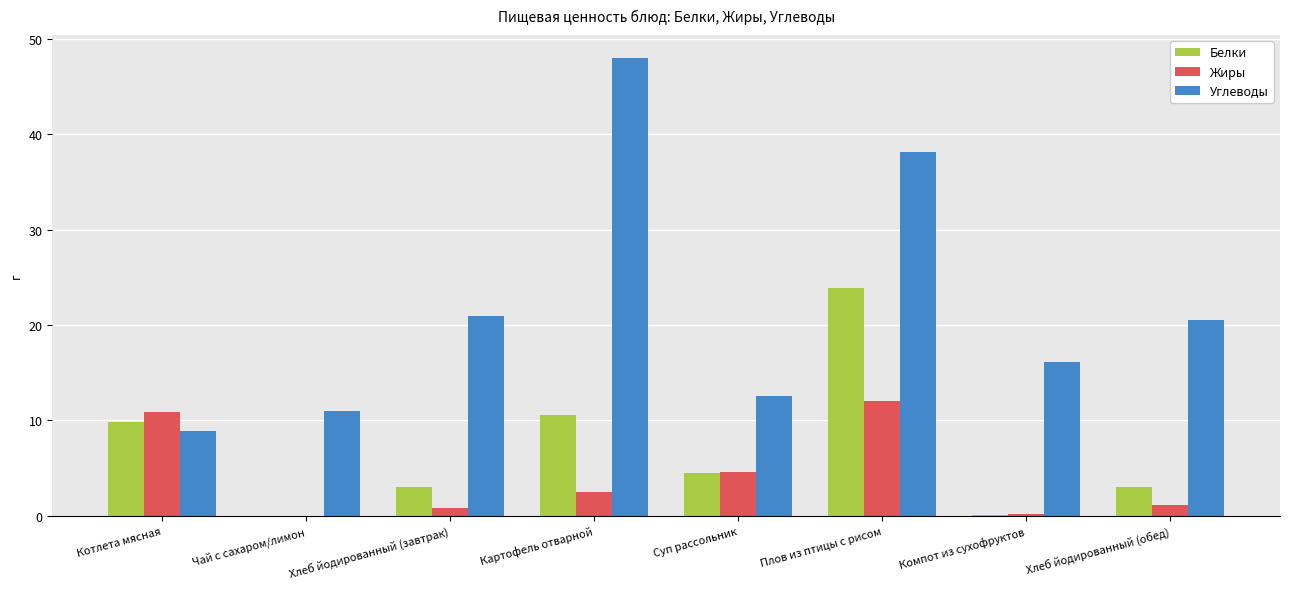

Which series has the widest spread of values?

Углеводы